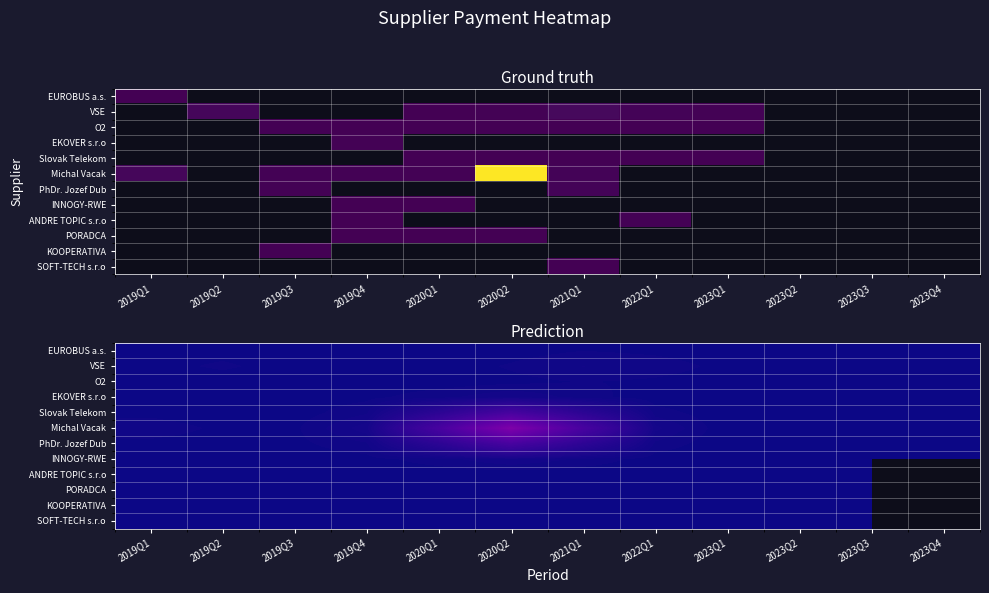

At which label does PhDr. Jozef Dub reach its peak?

2020Q2